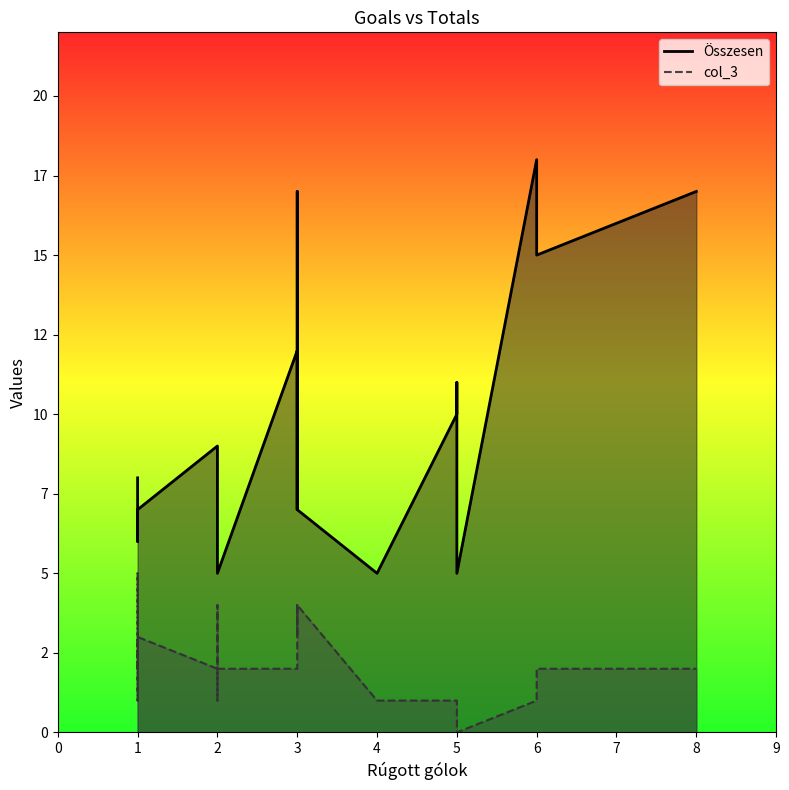

At which category is the sum across all series the highest?

3